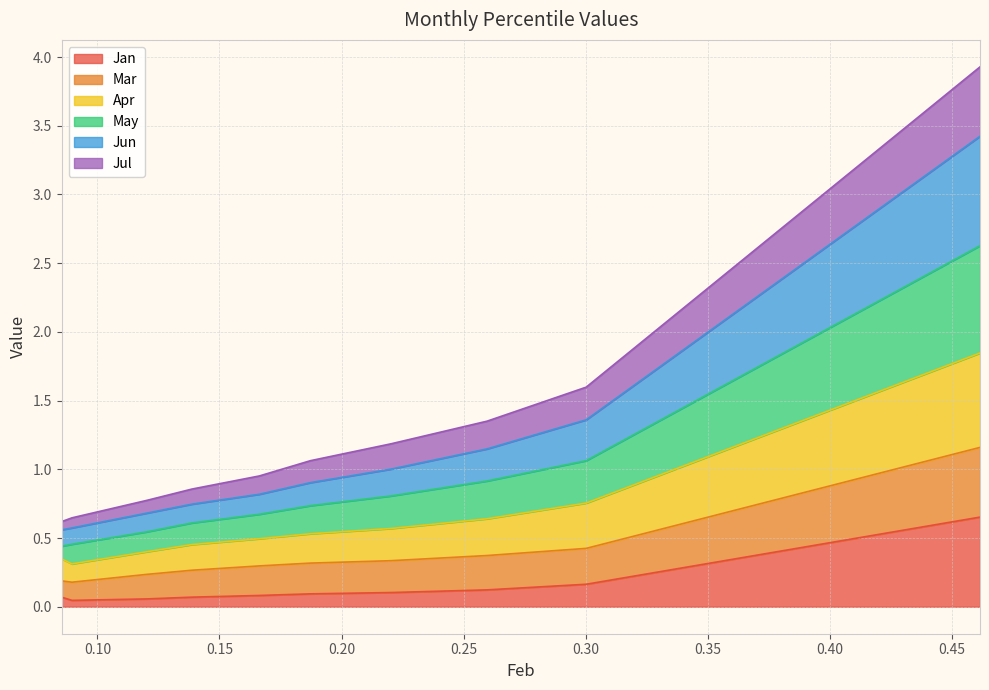

Rank the categories by Apr value from lowest to highest.

0.08533407990934339, 0.08955335835707204, 0.1202064112484023, 0.138702244390339, 0.1663280554768316, 0.1872548843886989, 0.2202383632809494, 0.2596502166981595, 0.300248778373862, 0.4615943414638756